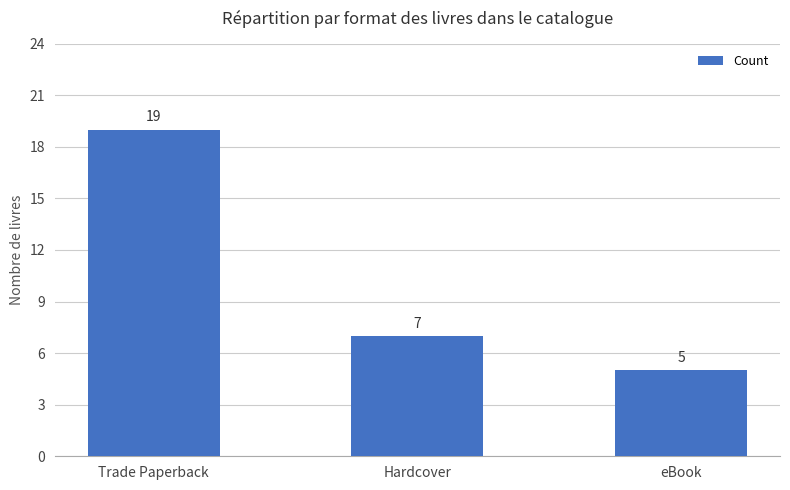

What position from the left is Trade Paperback?

1